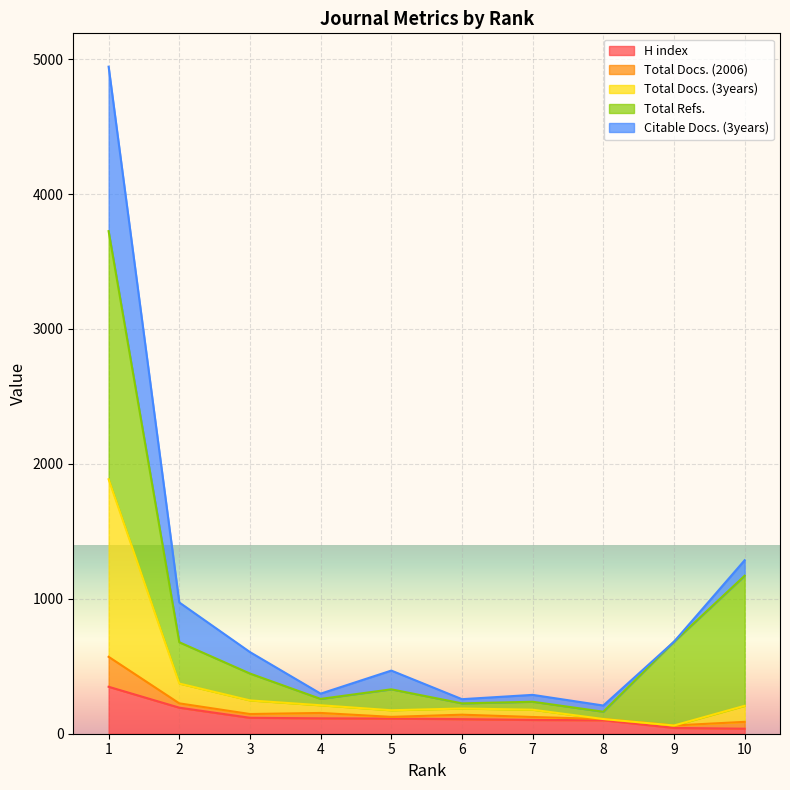

True or false: H index has more than 1 points higher than both neighbors.

False